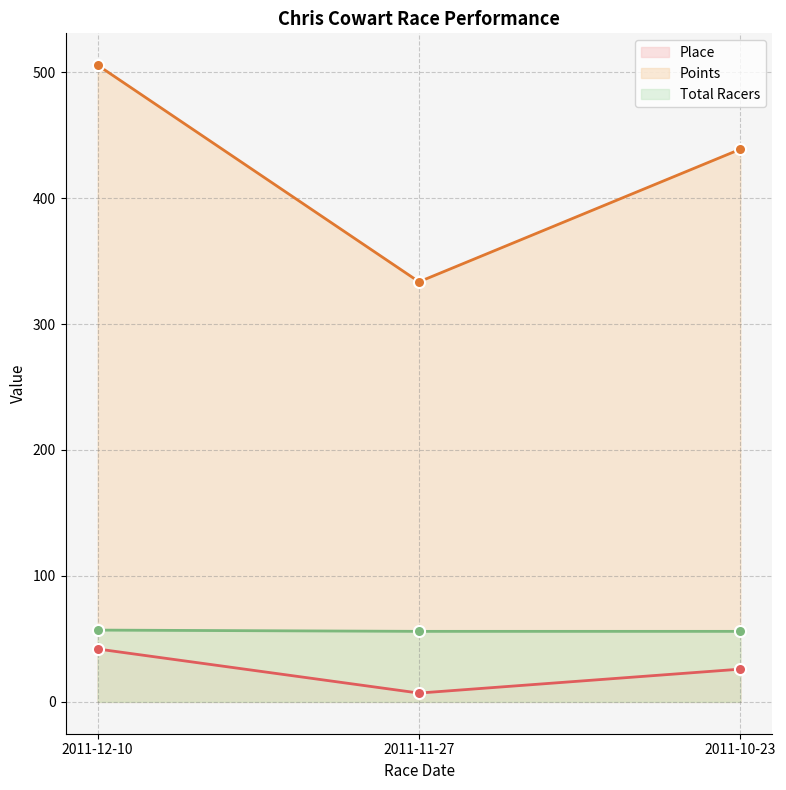

What is the highest value of the Place series?

42.0